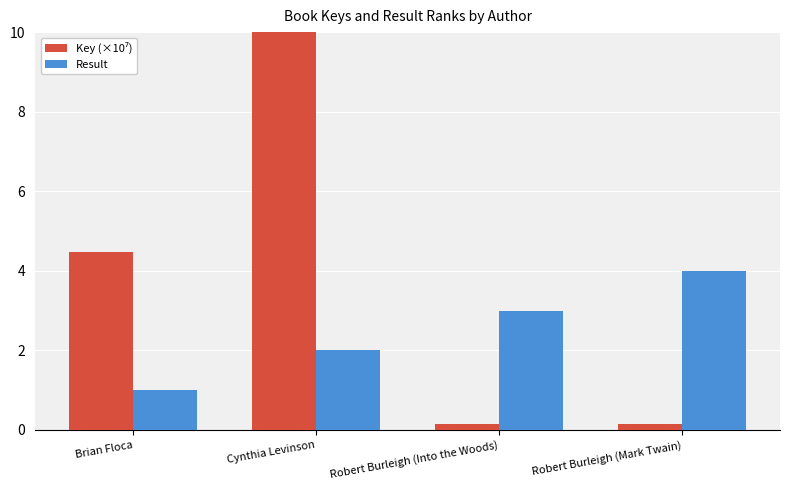

What is the highest value of the Result series?

4.0